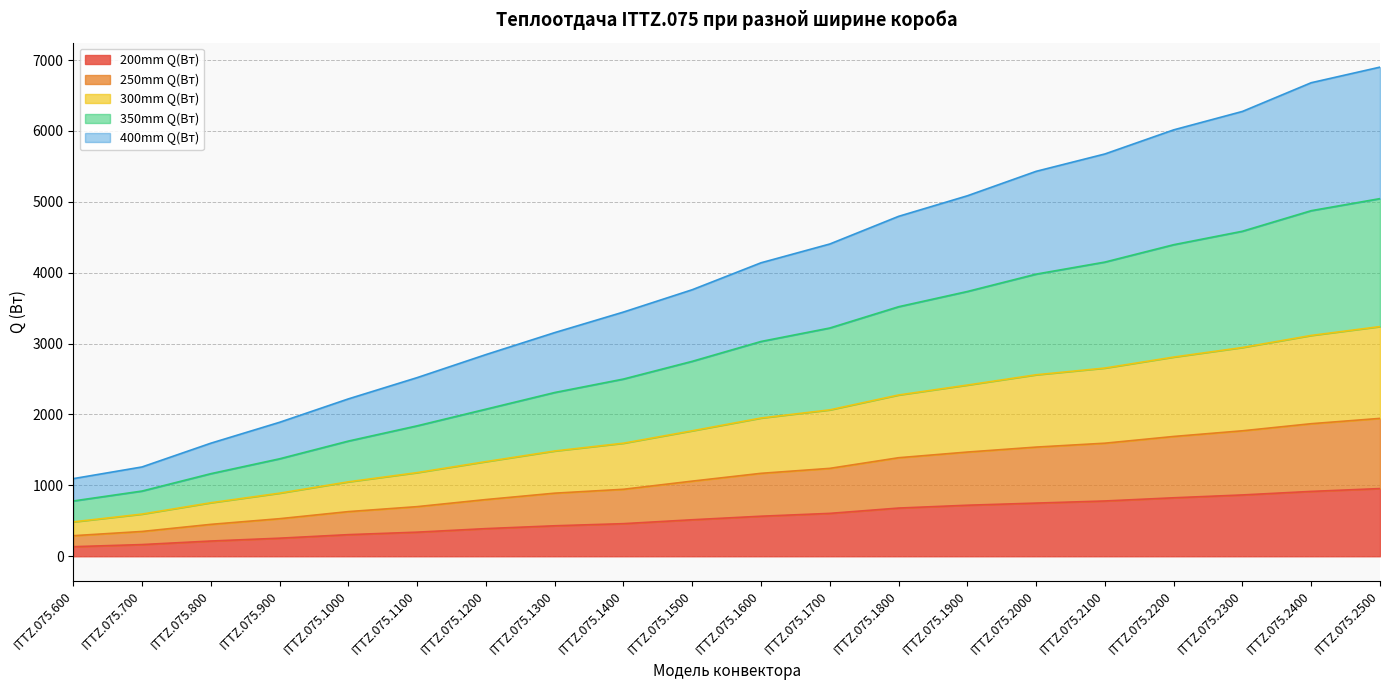

Which has a higher value, ITTZ.075.800 or ITTZ.075.1000?

ITTZ.075.1000